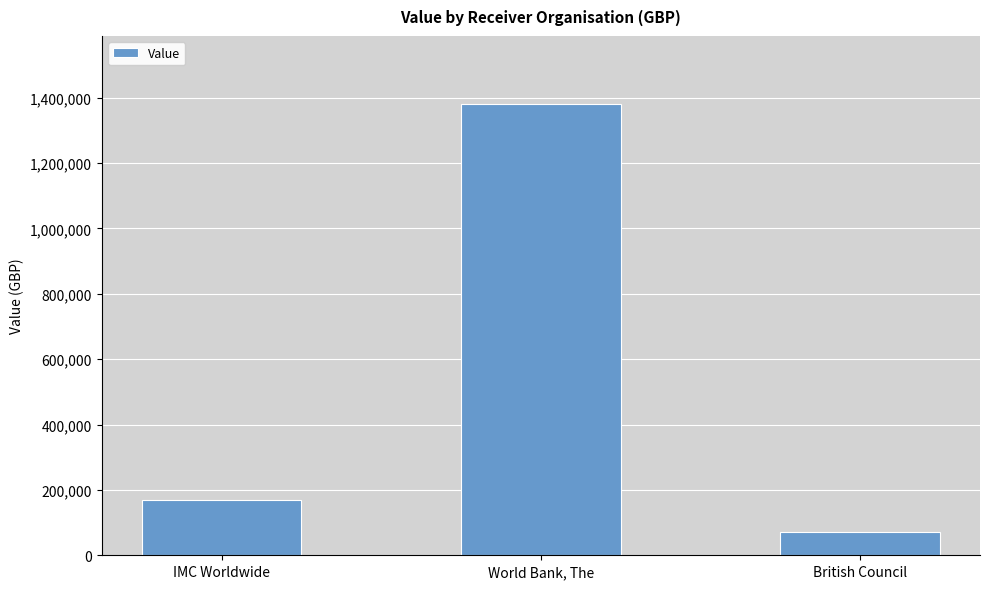

The chart shows a value of 170632 at IMC Worldwide. True or false?

True